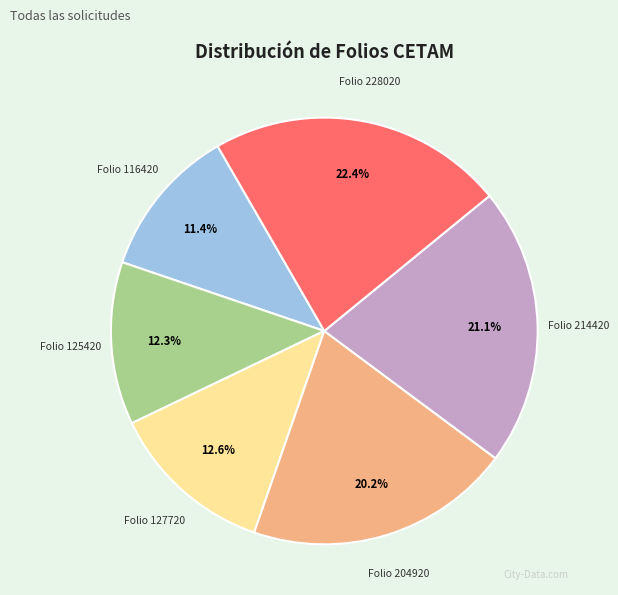

What percentage is the Folio 125420 slice, to the nearest percent?

12%